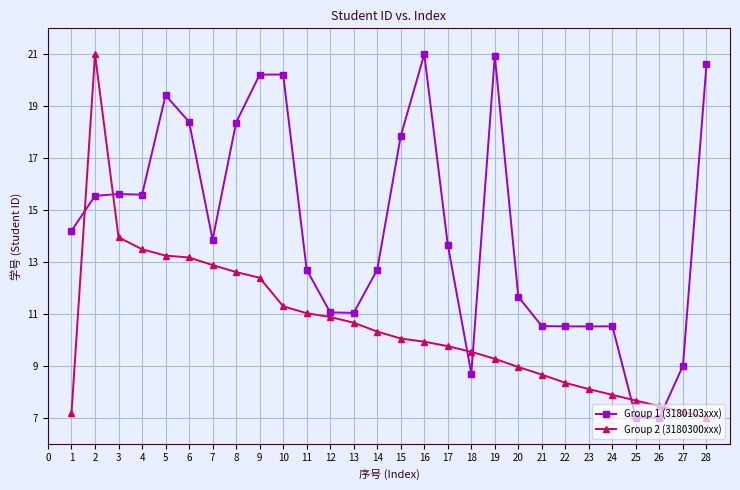

What is the highest value of the Group 2 (3180300xxx) series?

21.0